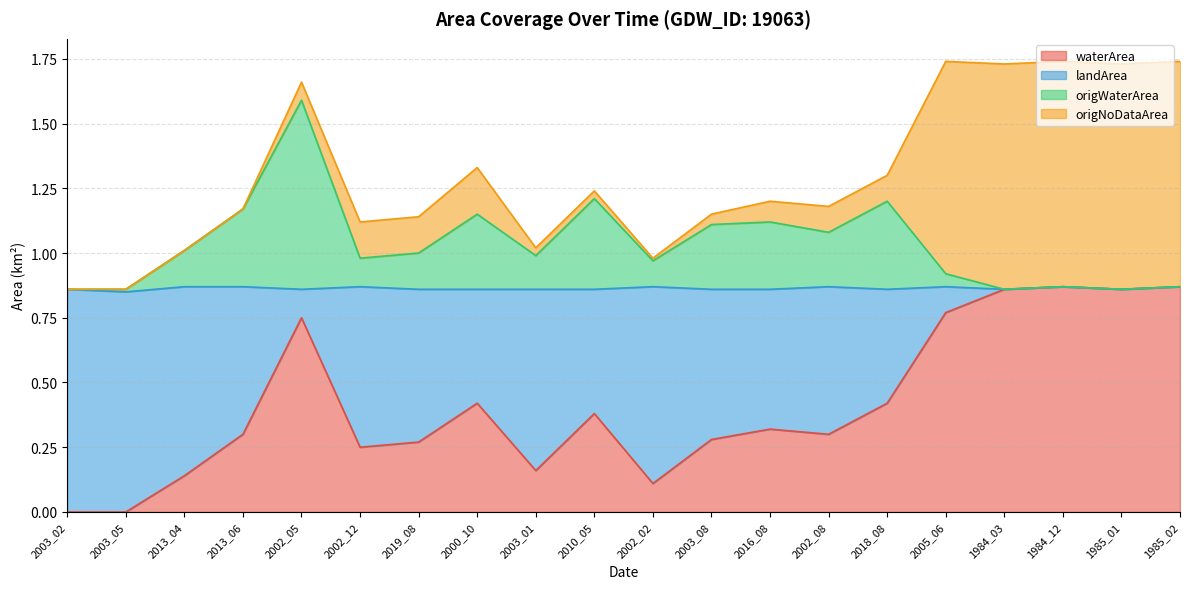

At how many categories does at least one series exceed 0?

20